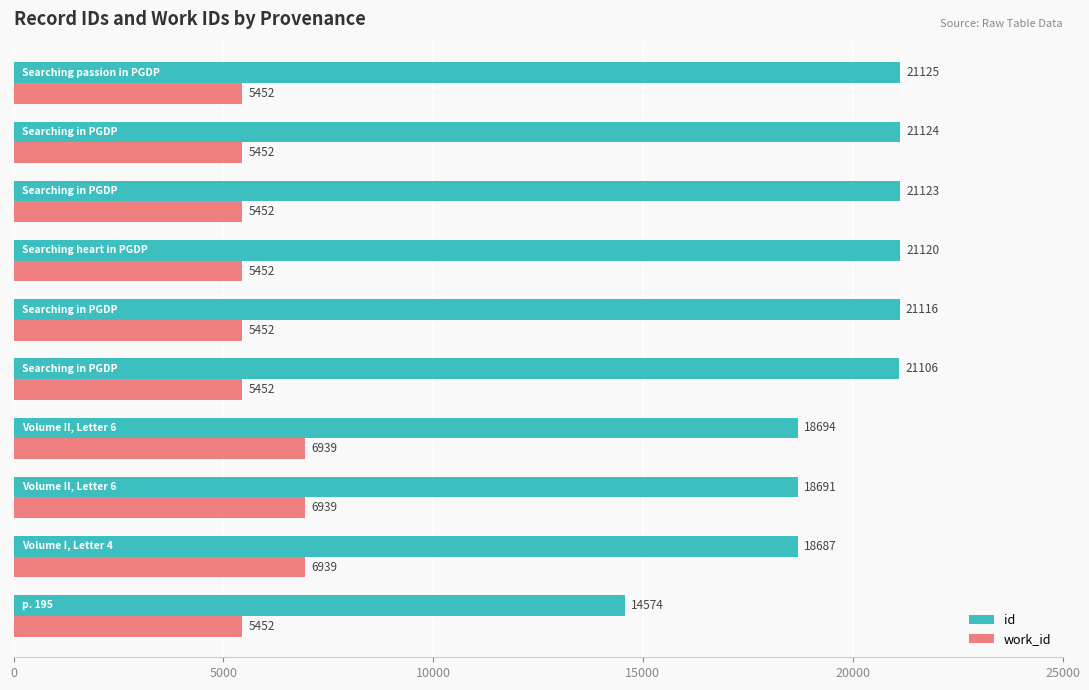

Which series has the largest total across all categories?

id